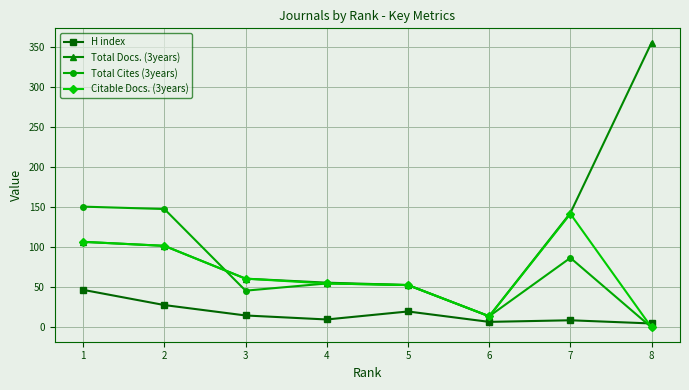

What are all the series names shown in the legend?

H index, Total Docs. (3years), Total Cites (3years), Citable Docs. (3years)